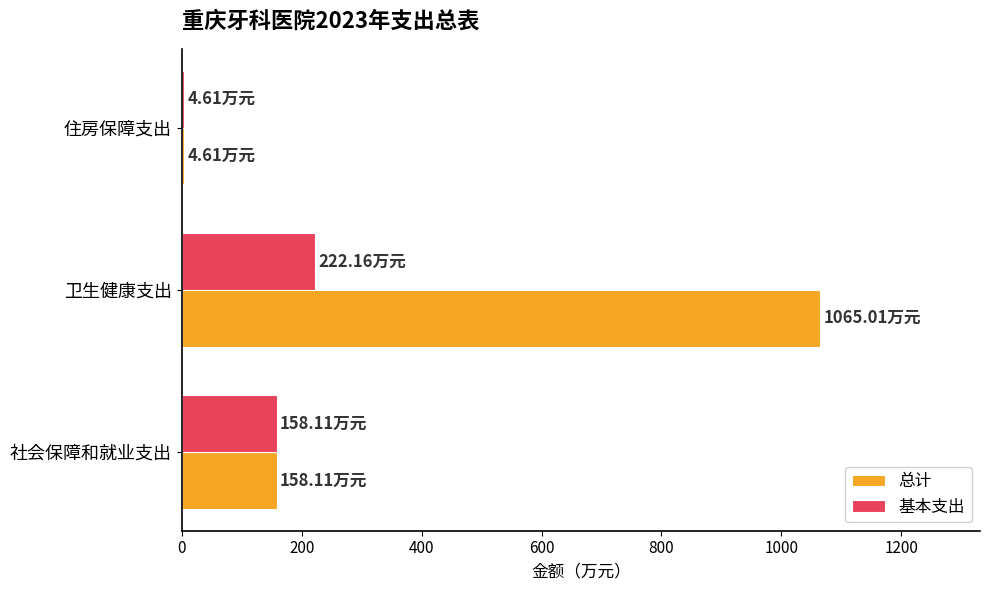

What is the greatest value displayed?

1065.0